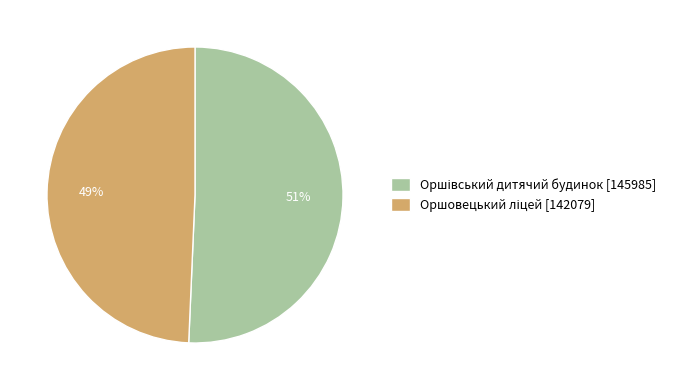

Is there any slice that represents more than half of the pie?

Yes